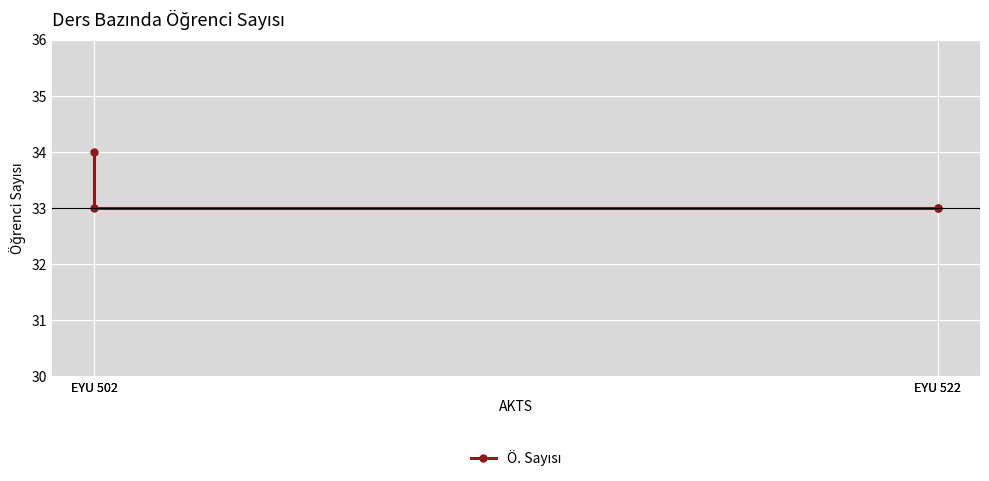

Count the values in the range 33 to 34.

4